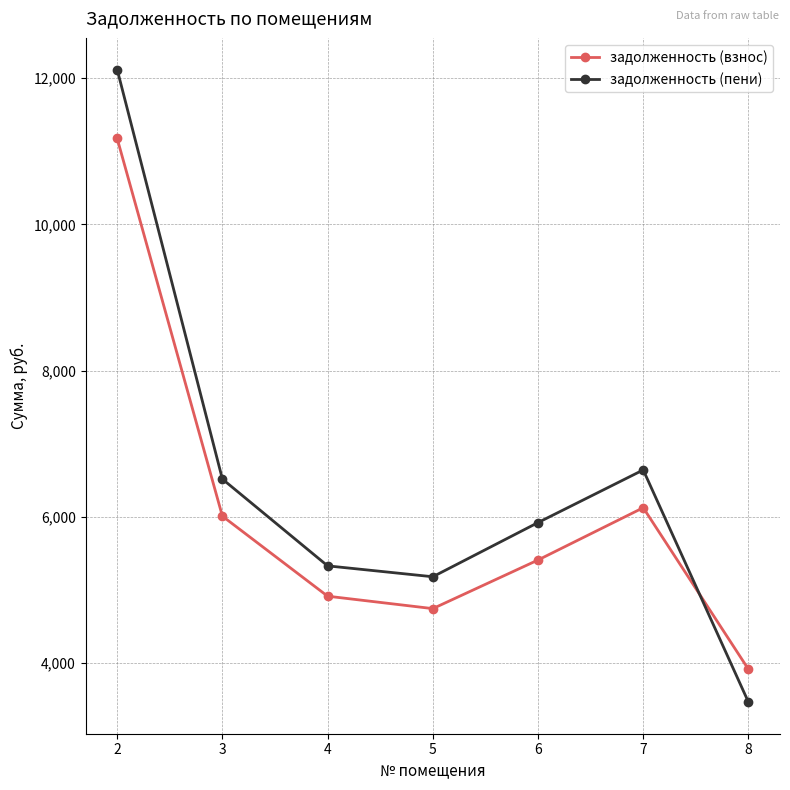

At which category is the sum across all series the highest?

2